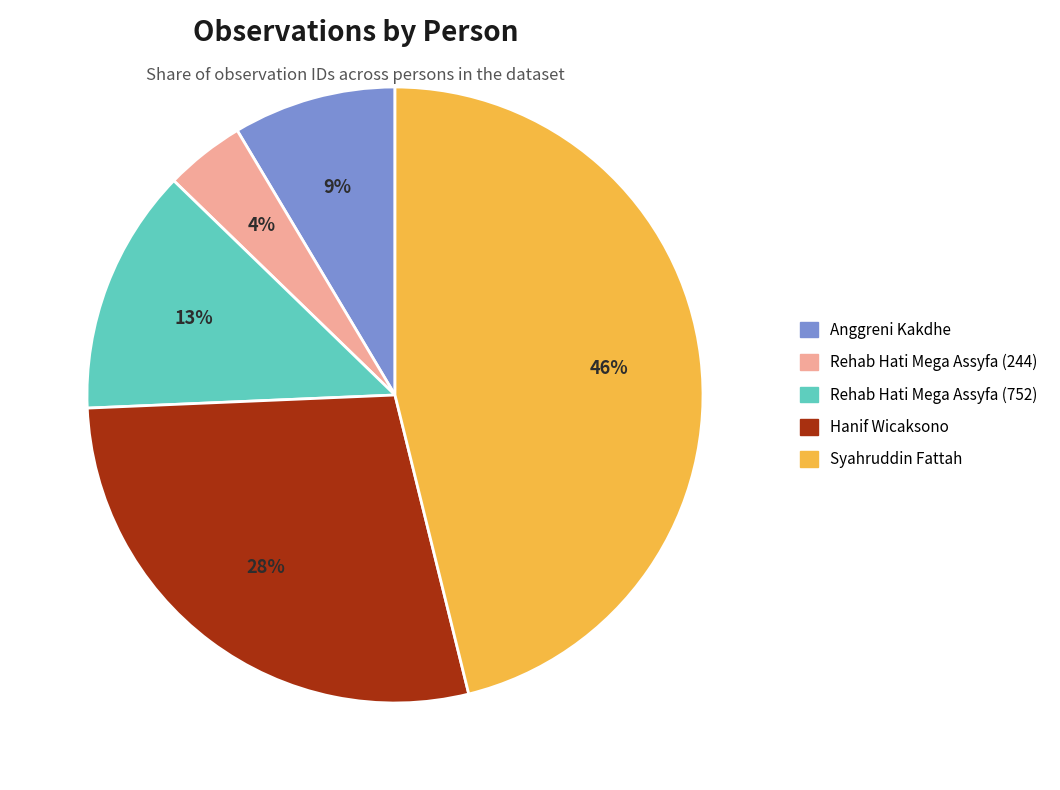

Is the sum of Hanif Wicaksono and Syahruddin Fattah greater than half?

Yes